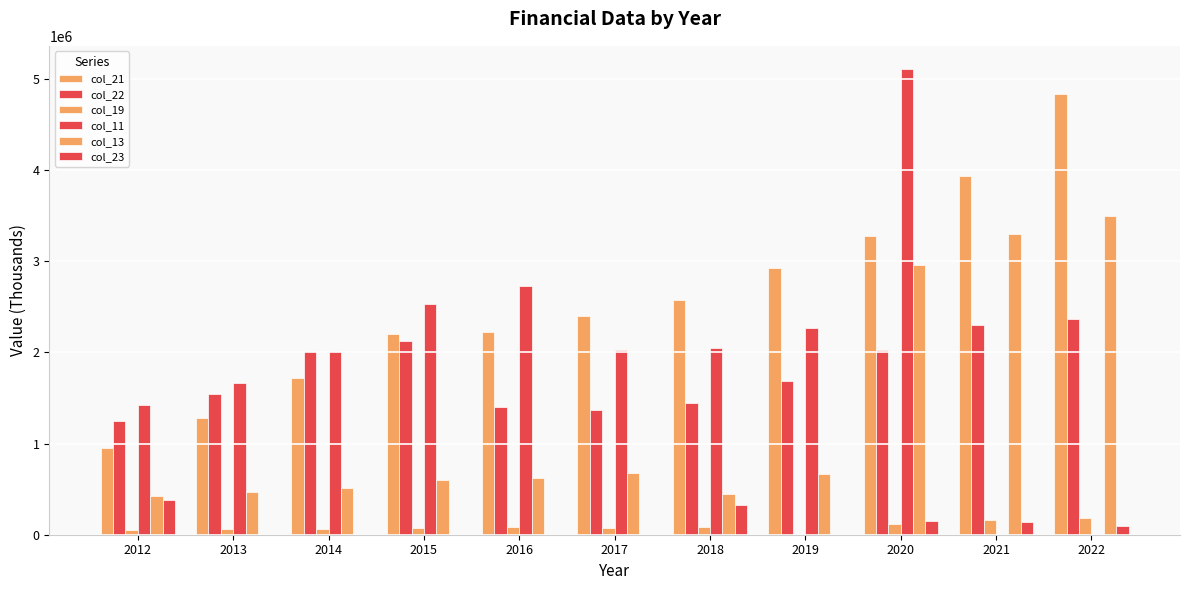

How many data points does each series have?

11